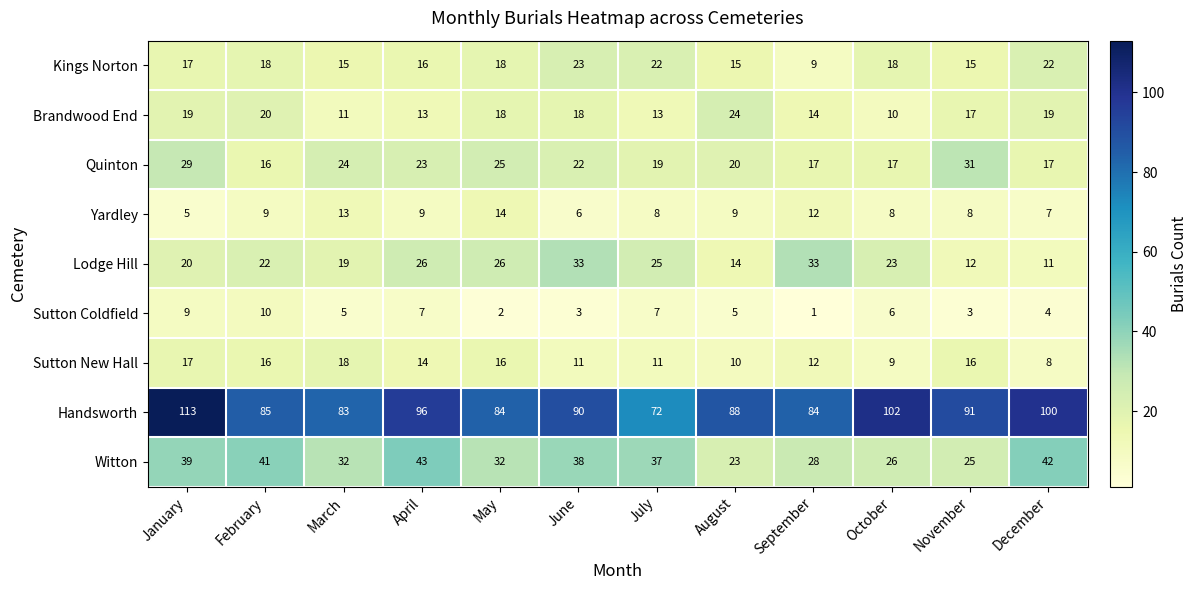

Which series has the largest range (max minus min)?

Handsworth